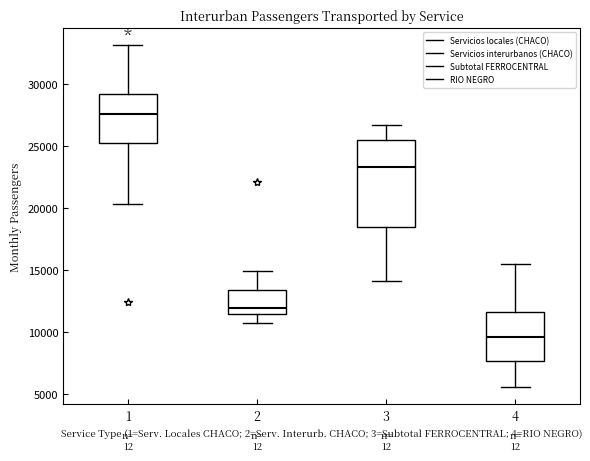

Which box's median line is the lowest?

4